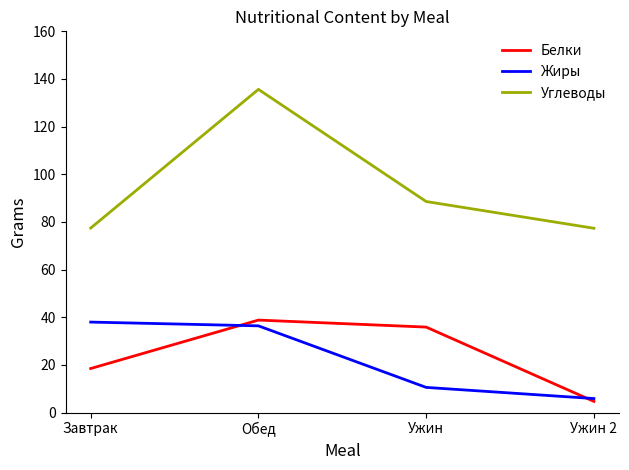

True or false: Жиры and Углеводы intersect in this chart.

False